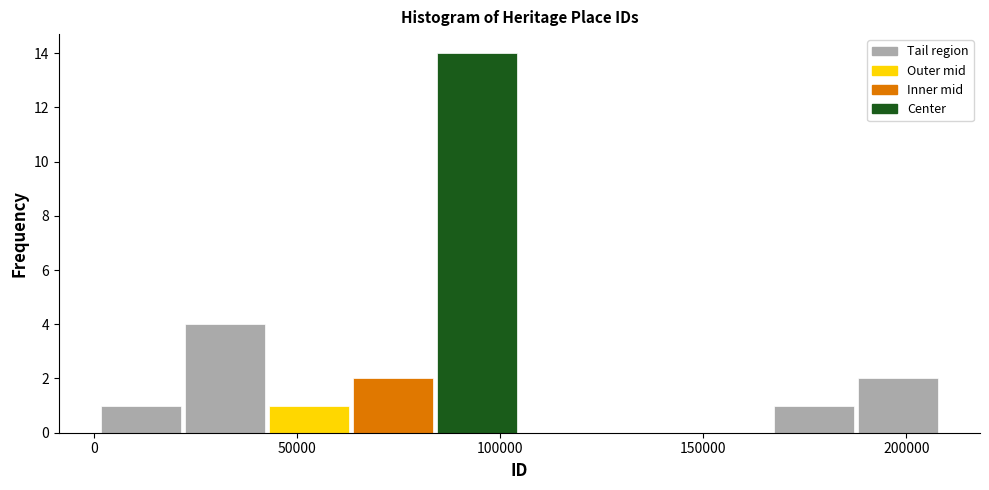

Which range on the x-axis has the tallest bar?

85000 to 105000